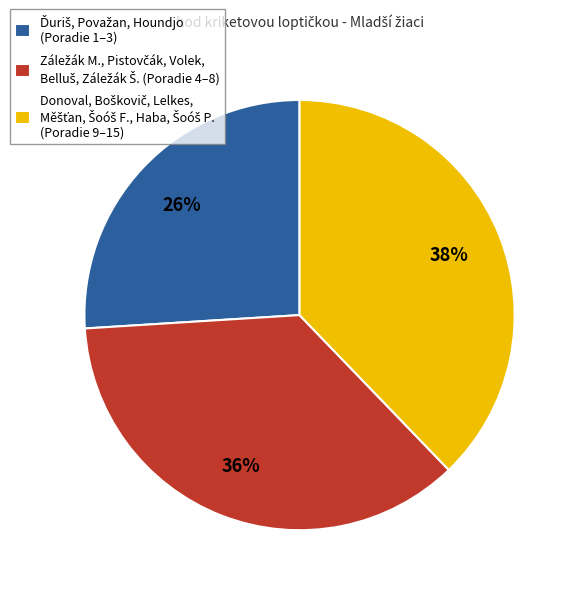

To the nearest percent, what is the difference between the largest and smallest slice percentages?

12%